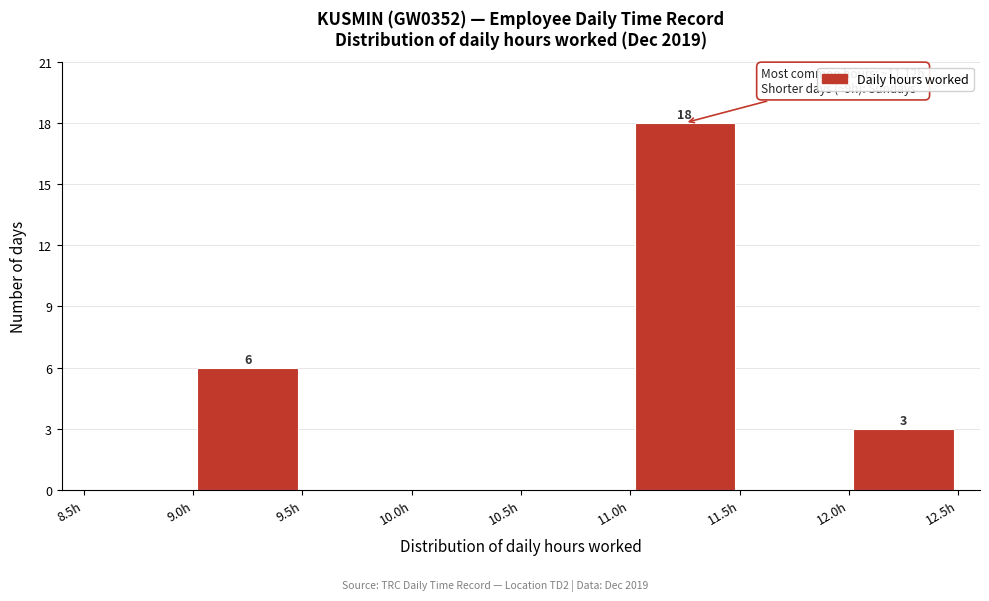

Which range on the x-axis has the tallest bar?

11.0 to 11.5